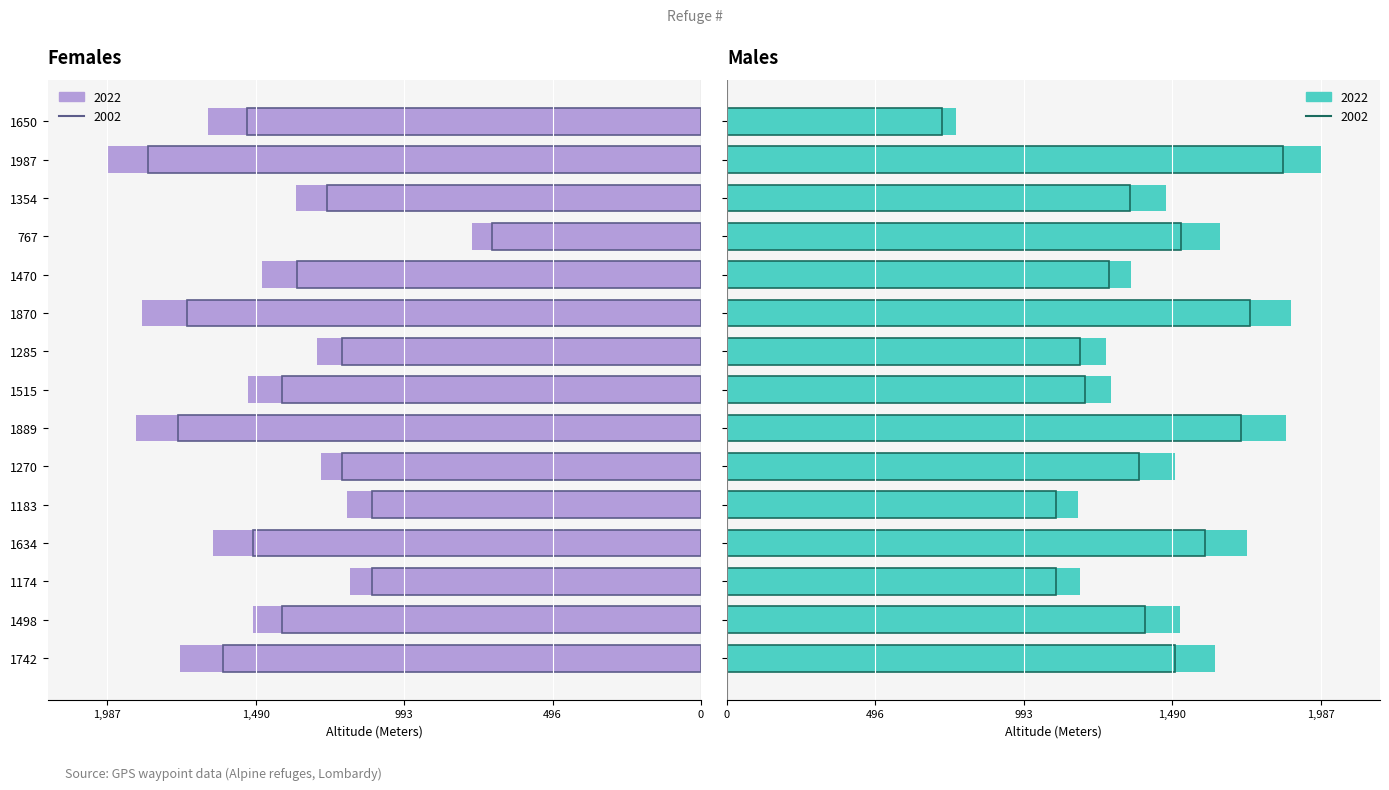

How many values in the Depth_2022 series are below 1498?

7